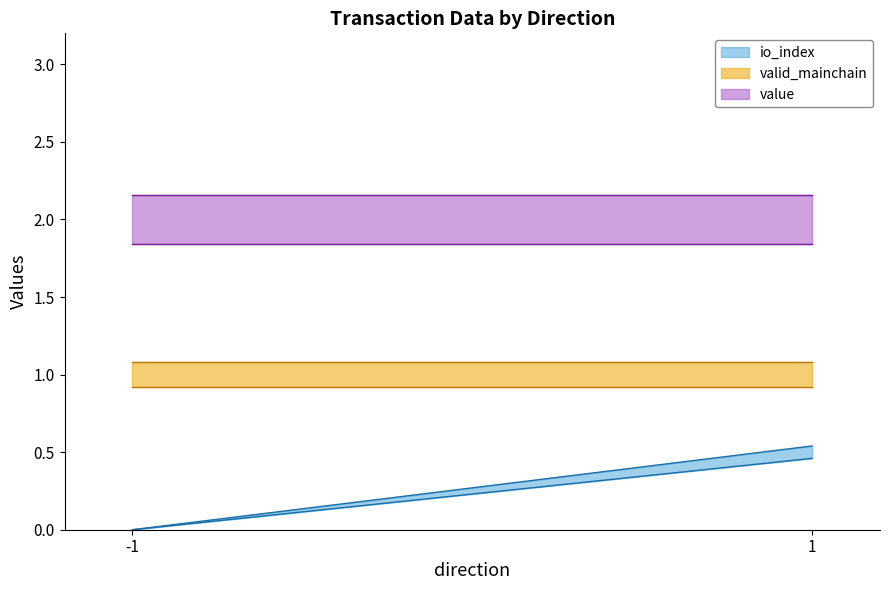

Which series has the largest total across all categories?

value